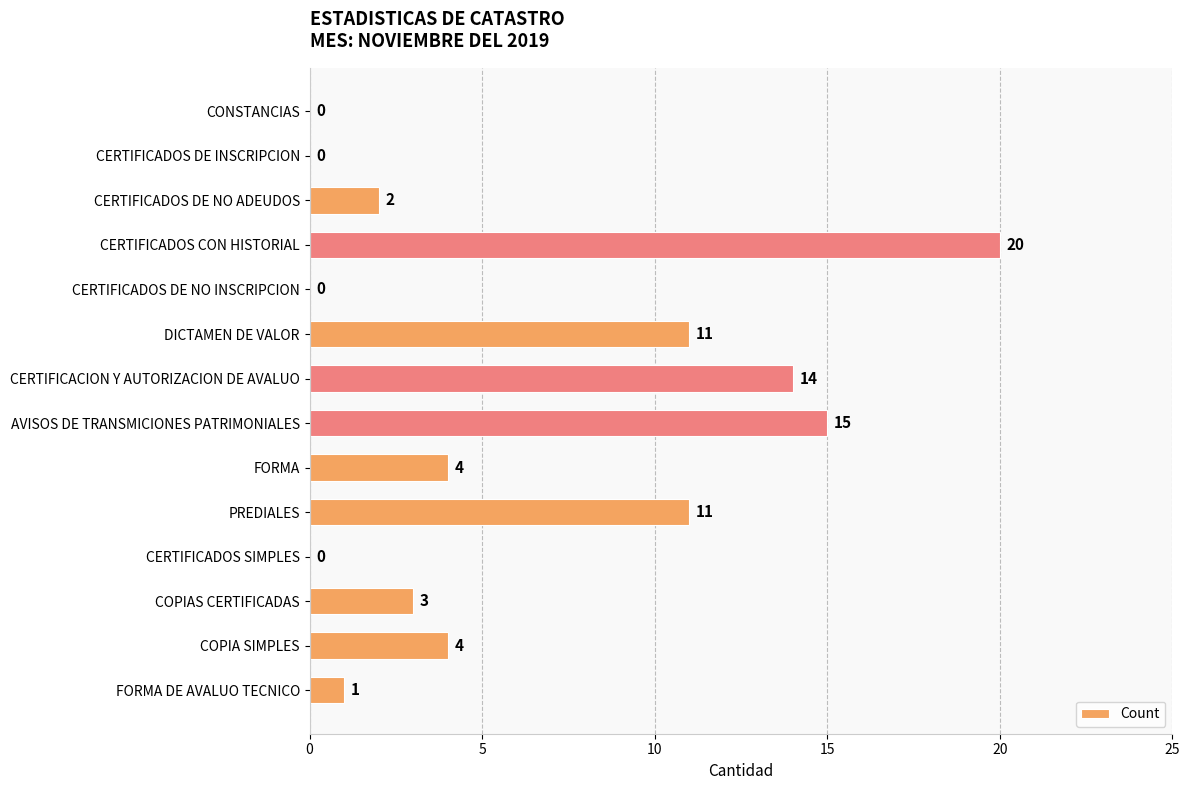

What is the sum of all values?

85